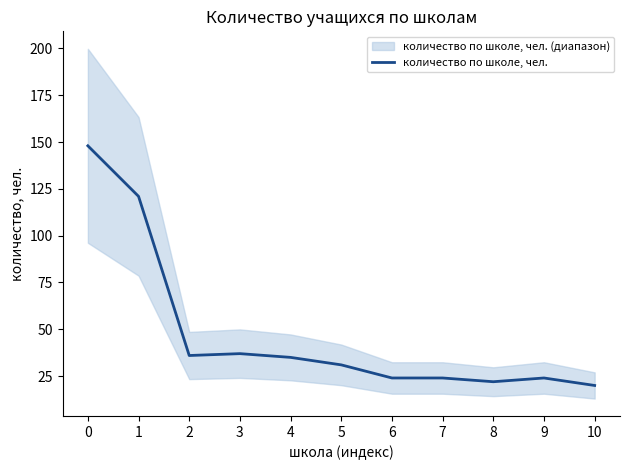

Reading right to left, transcribe all the data shown in this chart.

10=20	9=24	8=22	7=24	6=24	5=31	4=35	3=37	2=36	1=121	0=148